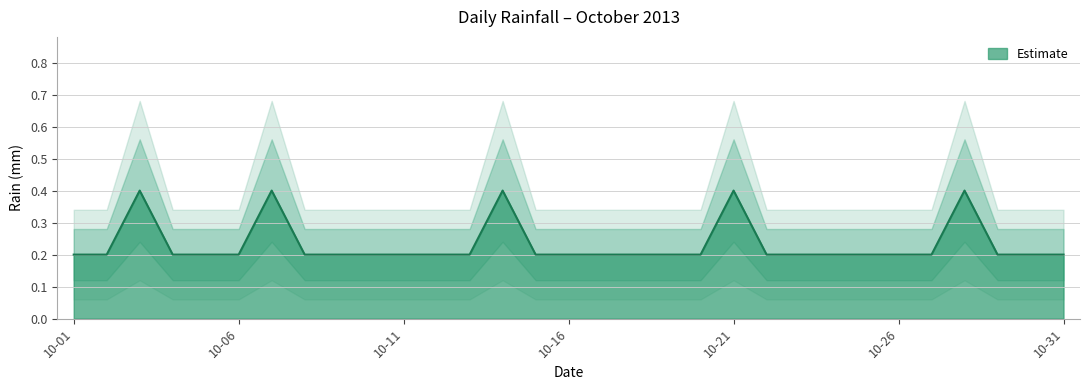

At which category does the chart reach its peak across all series?

2013-10-03